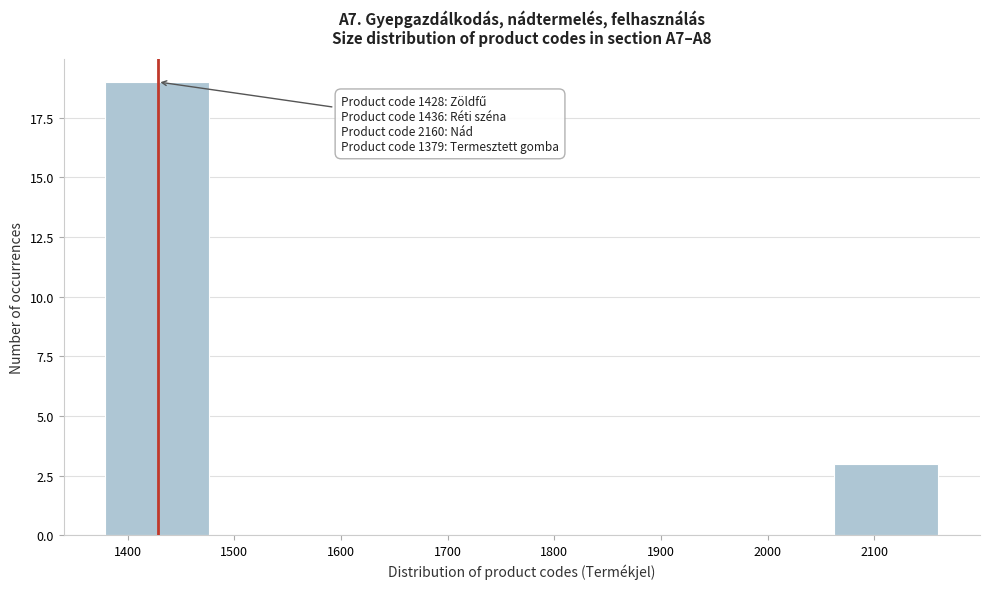

Over which range of the x-axis is the bar tallest?

1380 to 1480